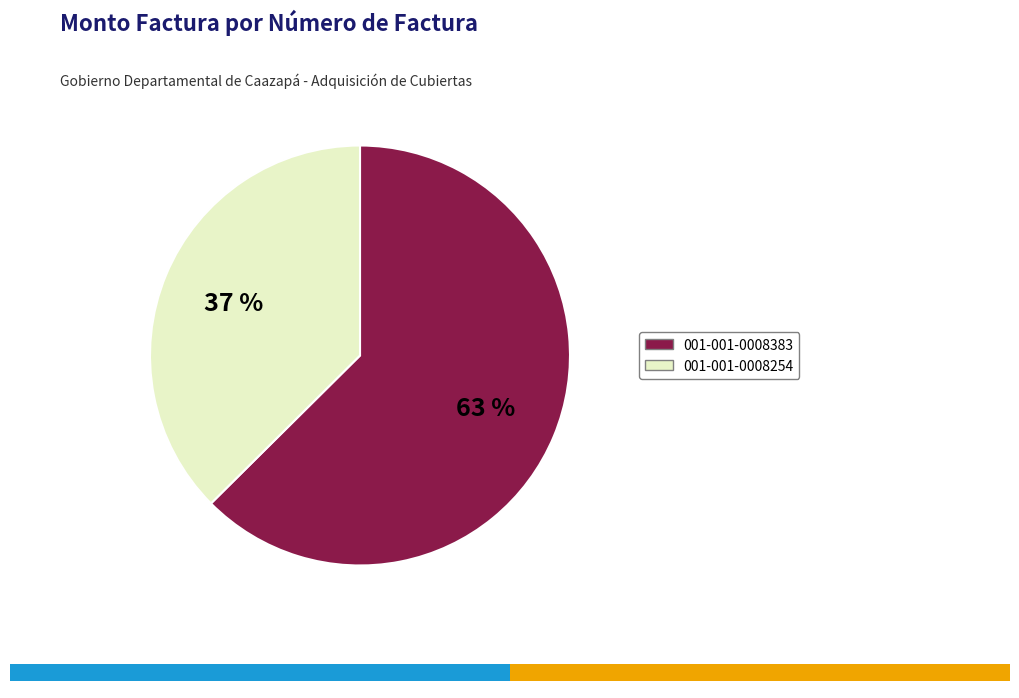

True or false: 001-001-0008383 accounts for 63% of the total.

True